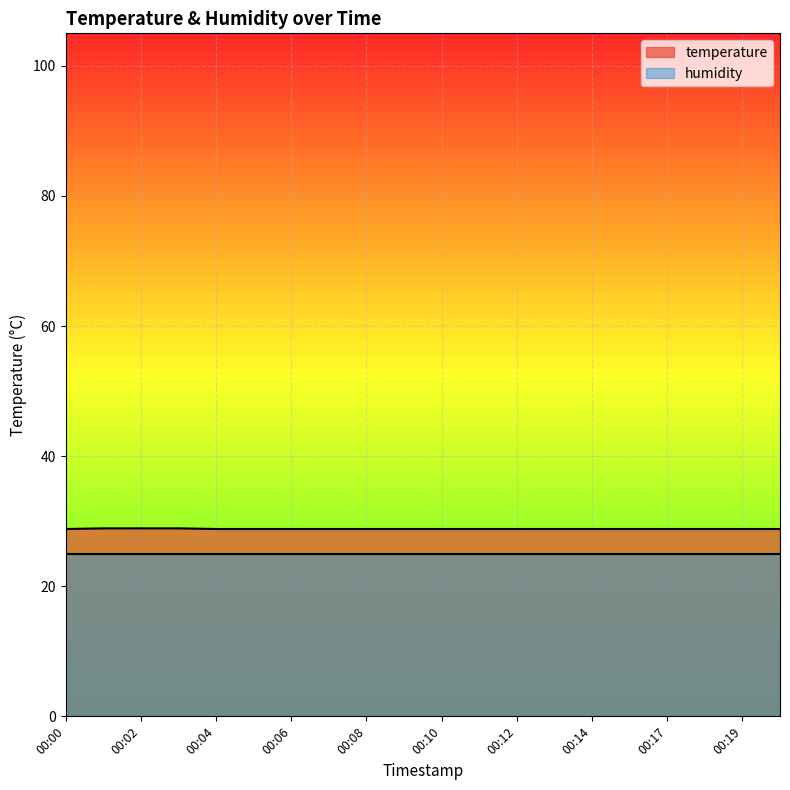

Is it true that the value at 00:18 is 41.6?

False